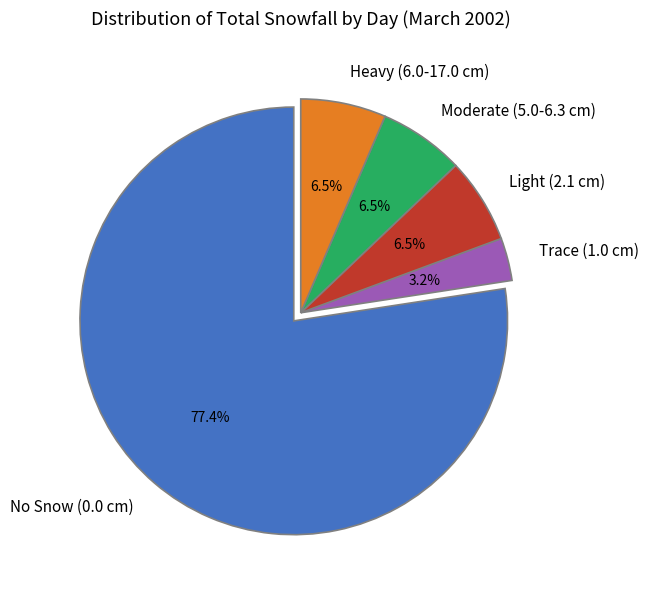

What is the largest slice in the pie chart?

No Snow (0.0 cm)